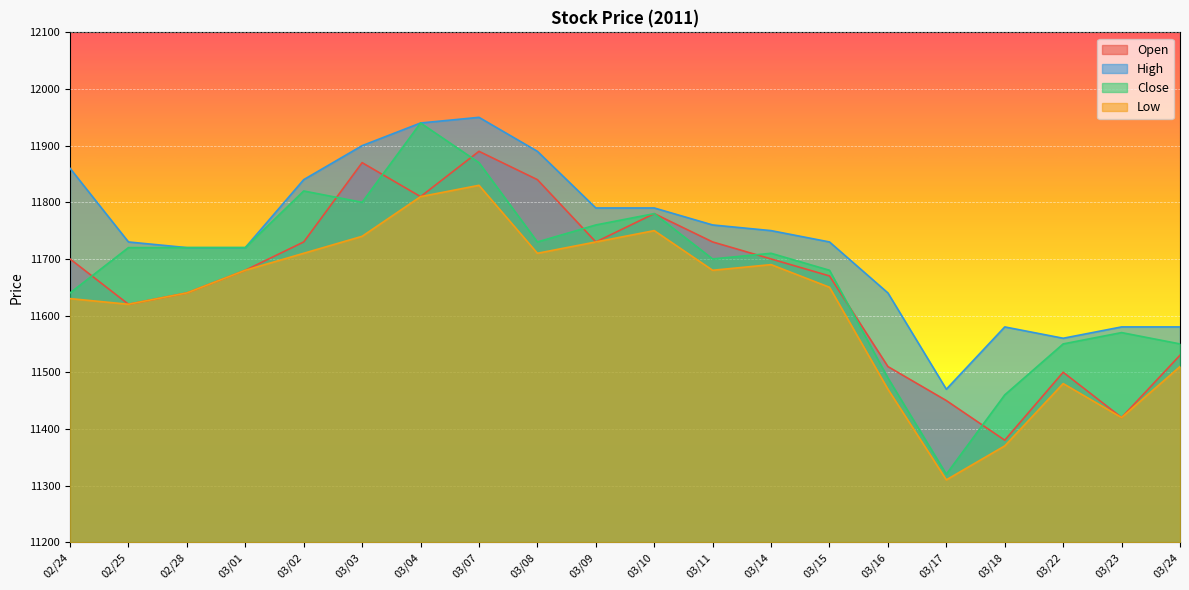

Does the chart display data point markers on the line(s)?

No